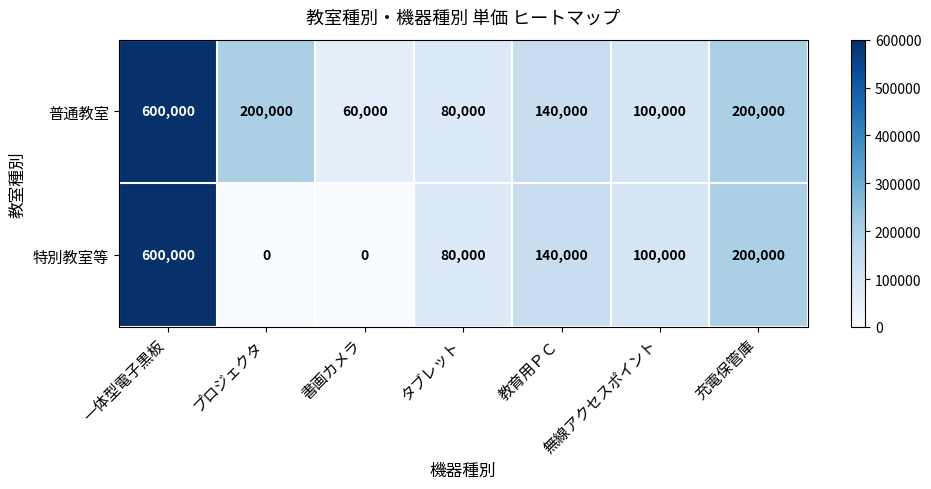

How many distinct data groups are displayed?

2